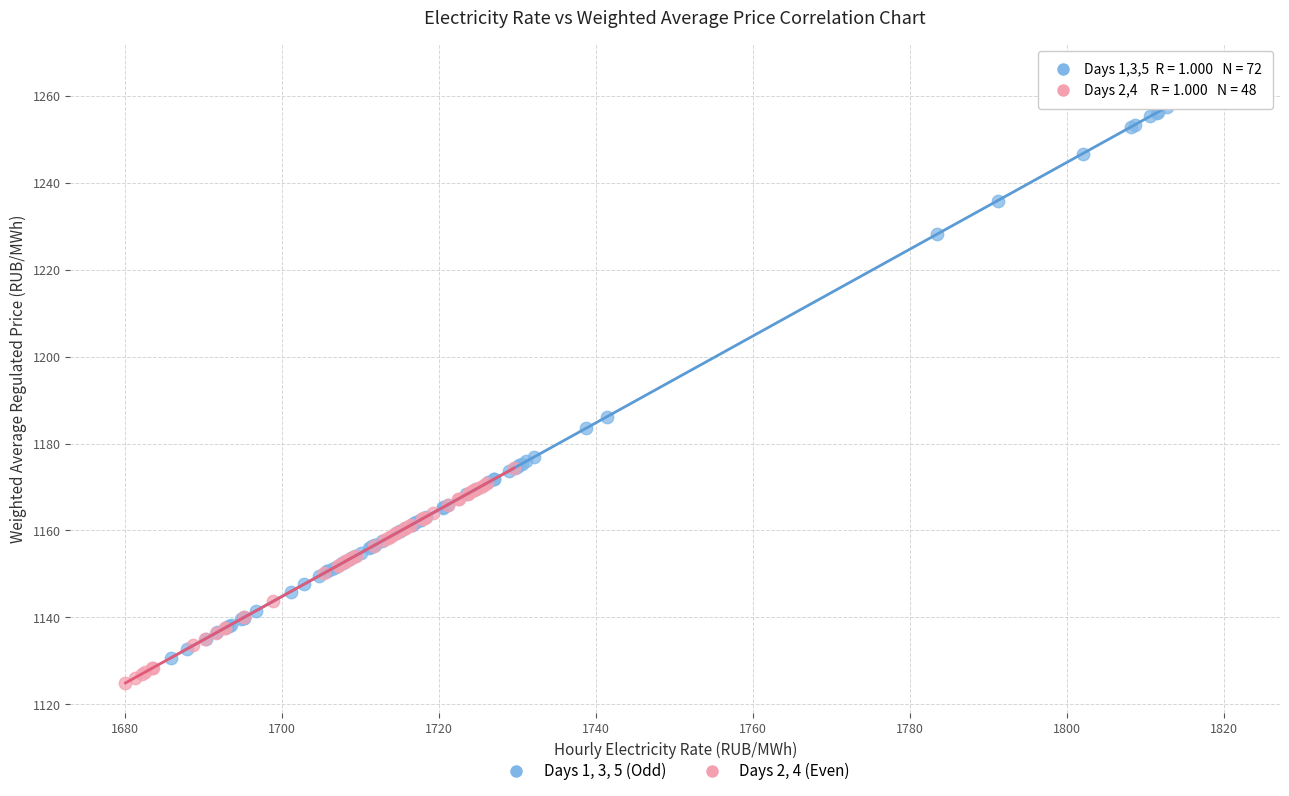

Which series contains the highest Y value?

Days 1, 3, 5 (Odd)